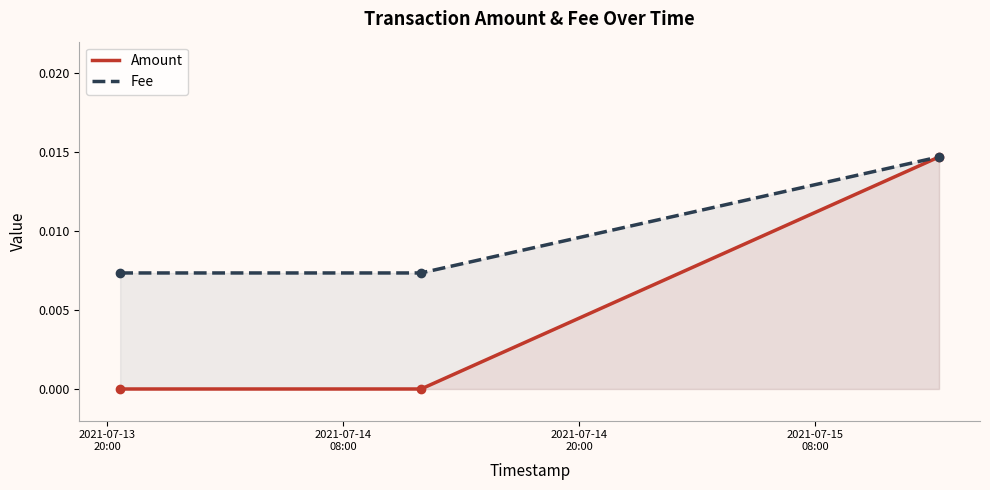

How many values in Amount are above zero?

1